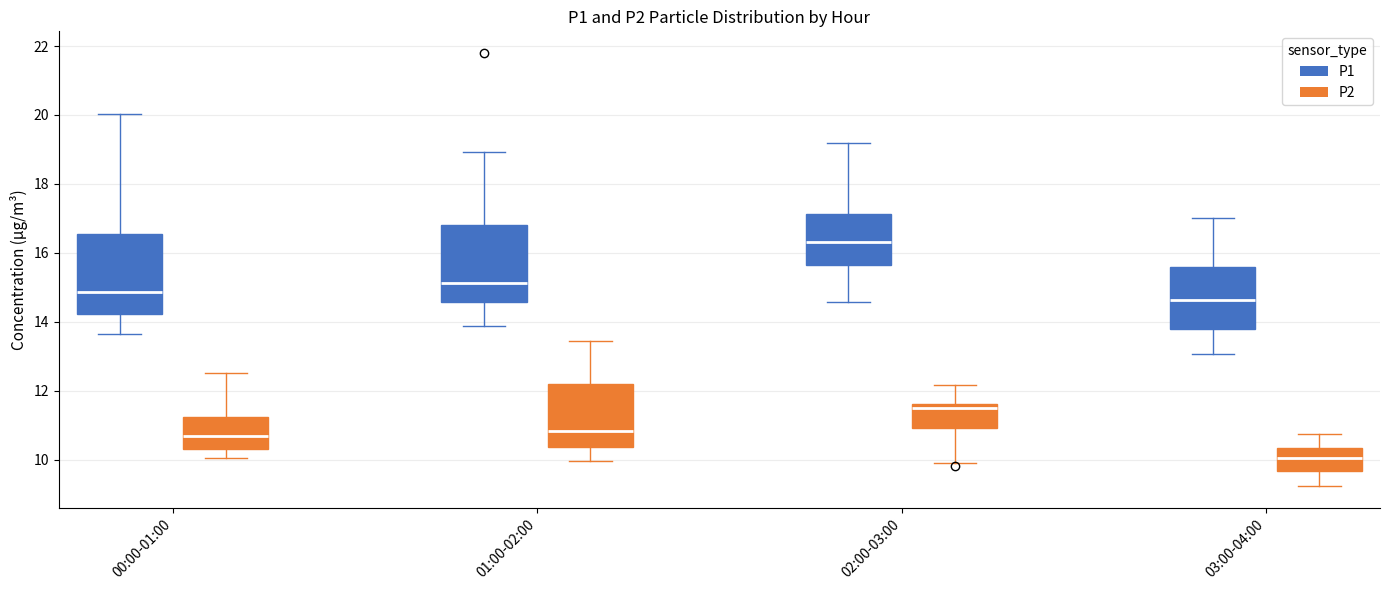

Which box has the highest median line?

02:00-03:00 (P1)